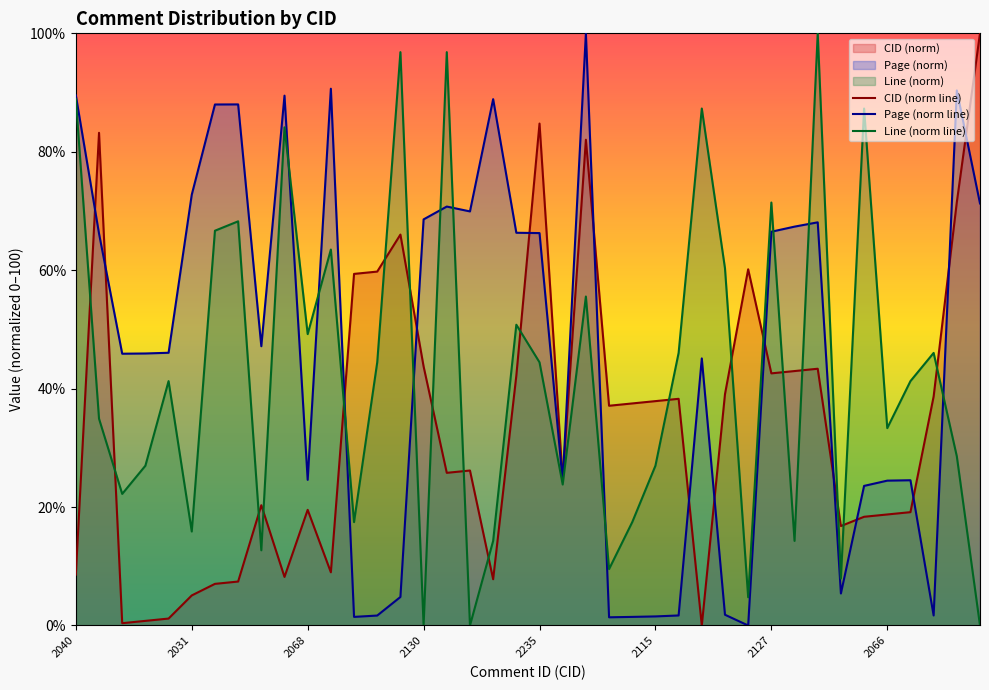

Reading left to right, what are all the values shown in this chart?

CID (norm line): 8.6	83.2	0.4	0.8	1.2	5.1	7.0	7.4	20.3	8.2	19.5	9.0	59.4	59.8	66.0	43.8	25.8	26.2	7.8	42.2	84.8	24.6	82.0	37.1	37.5	37.9	38.3	0.0	39.1	60.2	42.6	43.0	43.4	16.8	18.4	18.8	19.1	38.7	71.5	100.0
Page (norm line): 89.5	66.2	45.9	45.9	46.1	72.8	88.0	88.0	47.2	89.5	24.6	90.6	1.5	1.7	4.8	68.6	70.7	69.9	88.9	66.3	66.3	24.4	100.0	1.4	1.5	1.5	1.7	45.1	1.8	0.0	66.5	67.4	68.1	5.4	23.6	24.5	24.5	1.7	90.4	71.3
Line (norm line): 88.9	34.9	22.2	27.0	41.3	15.9	66.7	68.3	12.7	84.1	49.2	63.5	17.5	44.4	96.8	0.0	96.8	0.0	14.3	50.8	44.4	23.8	55.6	9.5	17.5	27.0	46.0	87.3	60.3	4.8	71.4	14.3	100.0	7.9	87.3	33.3	41.3	46.0	28.6	0.0